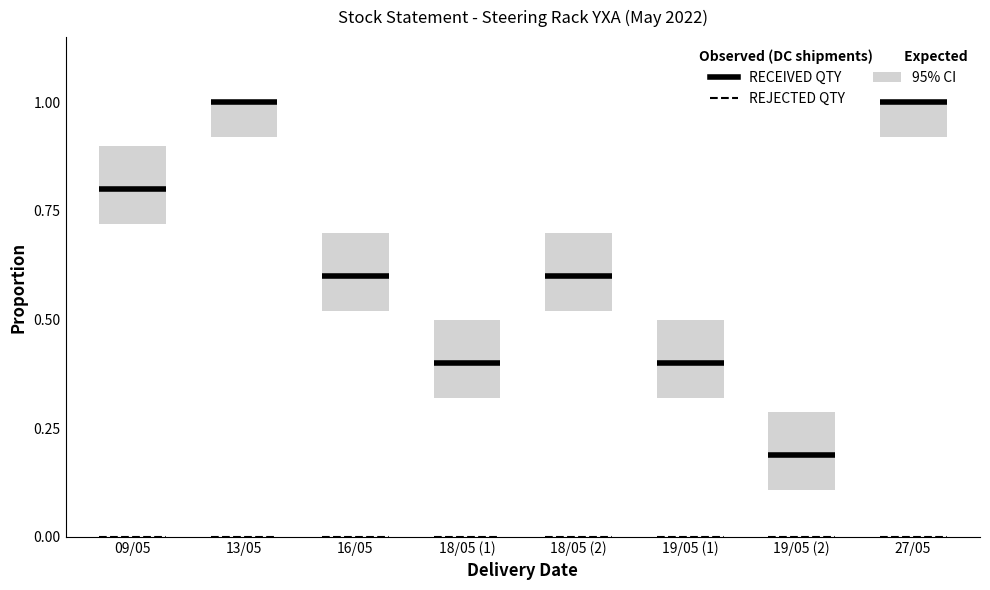

What are all the series names shown in the legend?

RECEIVED QTY, REJECTED QTY